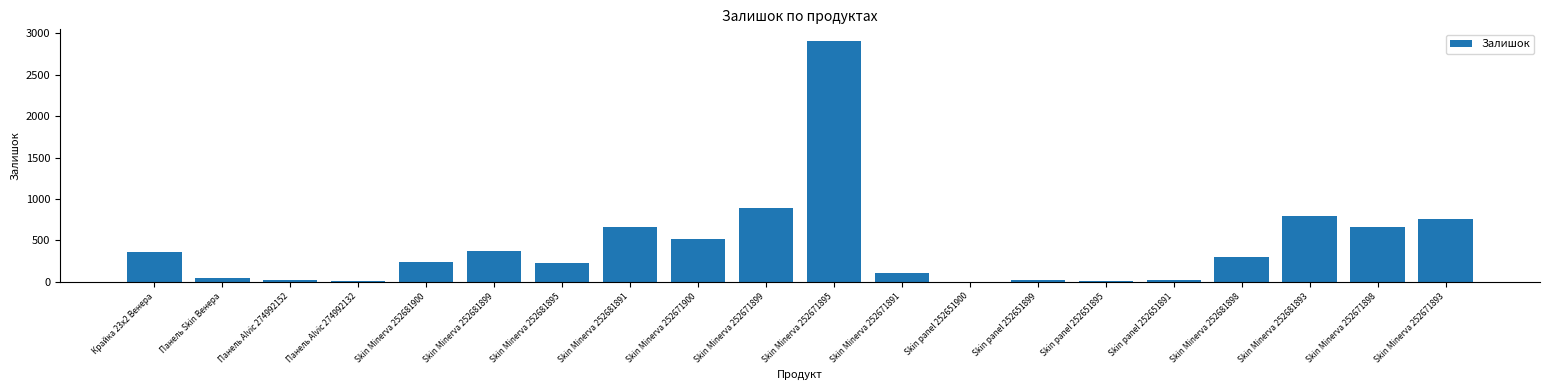

What is the sum of the values at Skin Minerva 252681898 and Skin Minerva 252681891?

953